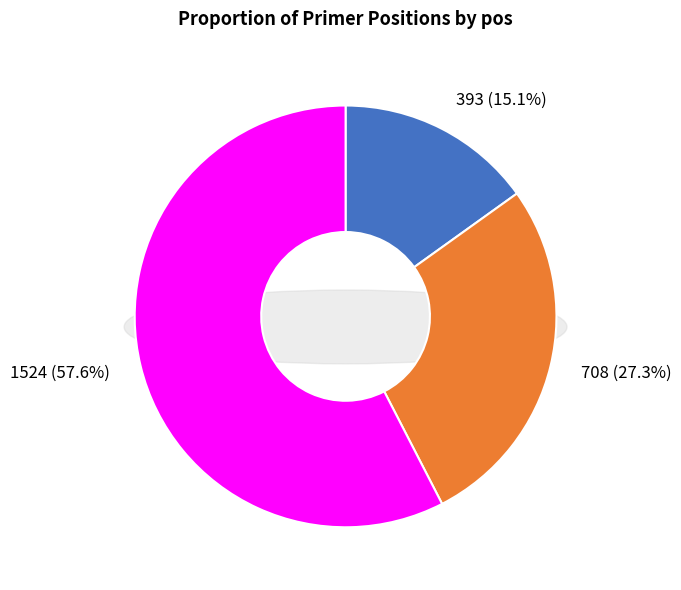

The 1524 slice represents 70% of the pie. True or false?

False